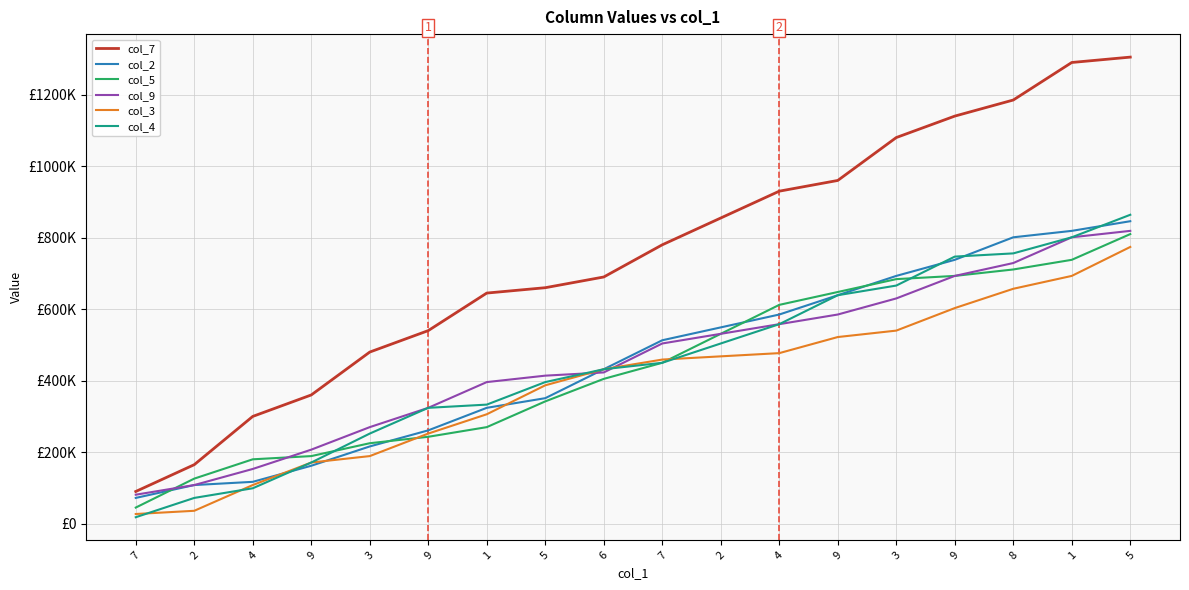

List the labels in order of col_3 value, largest first.

5, 1, 8, 9, 3, 9, 4, 2, 7, 6, 5, 1, 9, 3, 9, 4, 2, 7